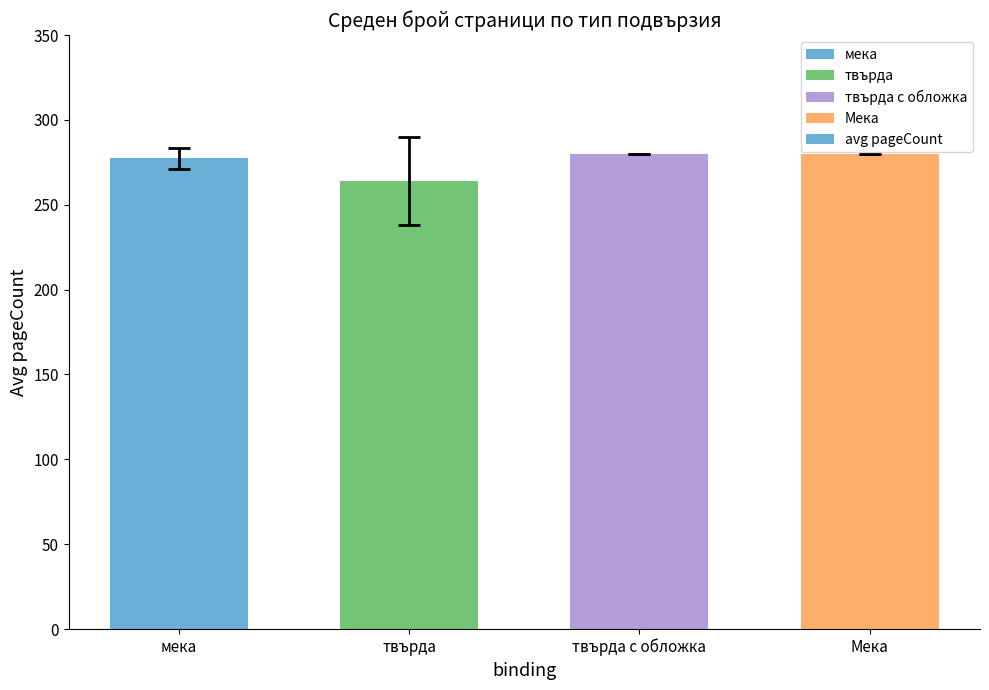

What is the minimum value shown in the chart?

264.0